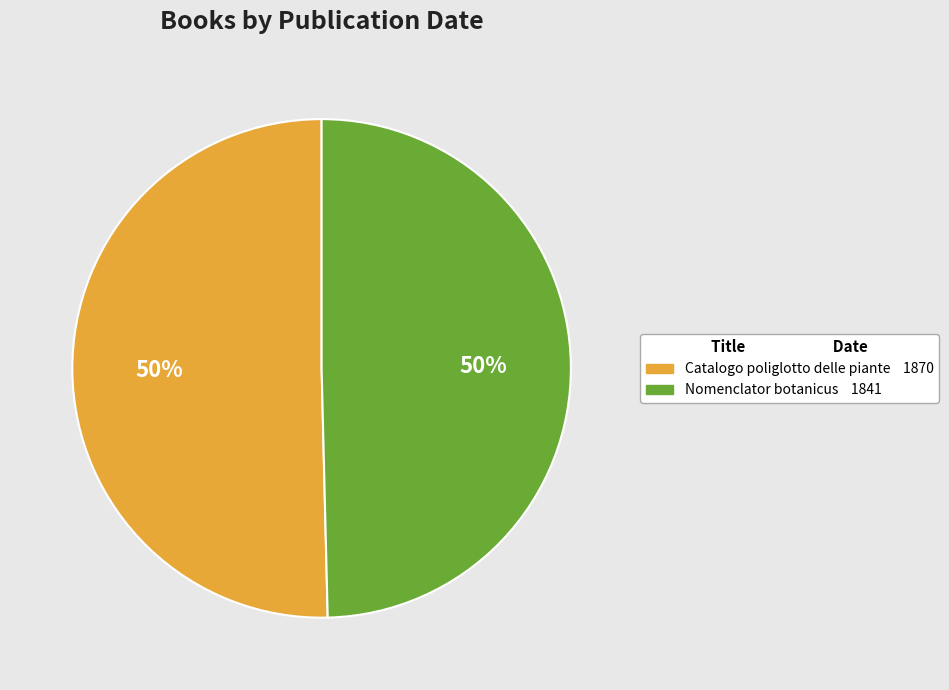

To the nearest percent, what is the average slice percentage?

50%